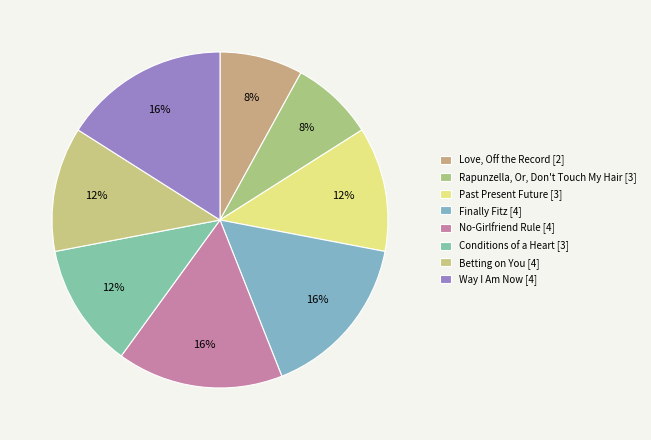

To the nearest percent, what is the combined percentage of Rapunzella, Or, Don't Touch My Hair [3] and Conditions of a Heart [3]?

20%